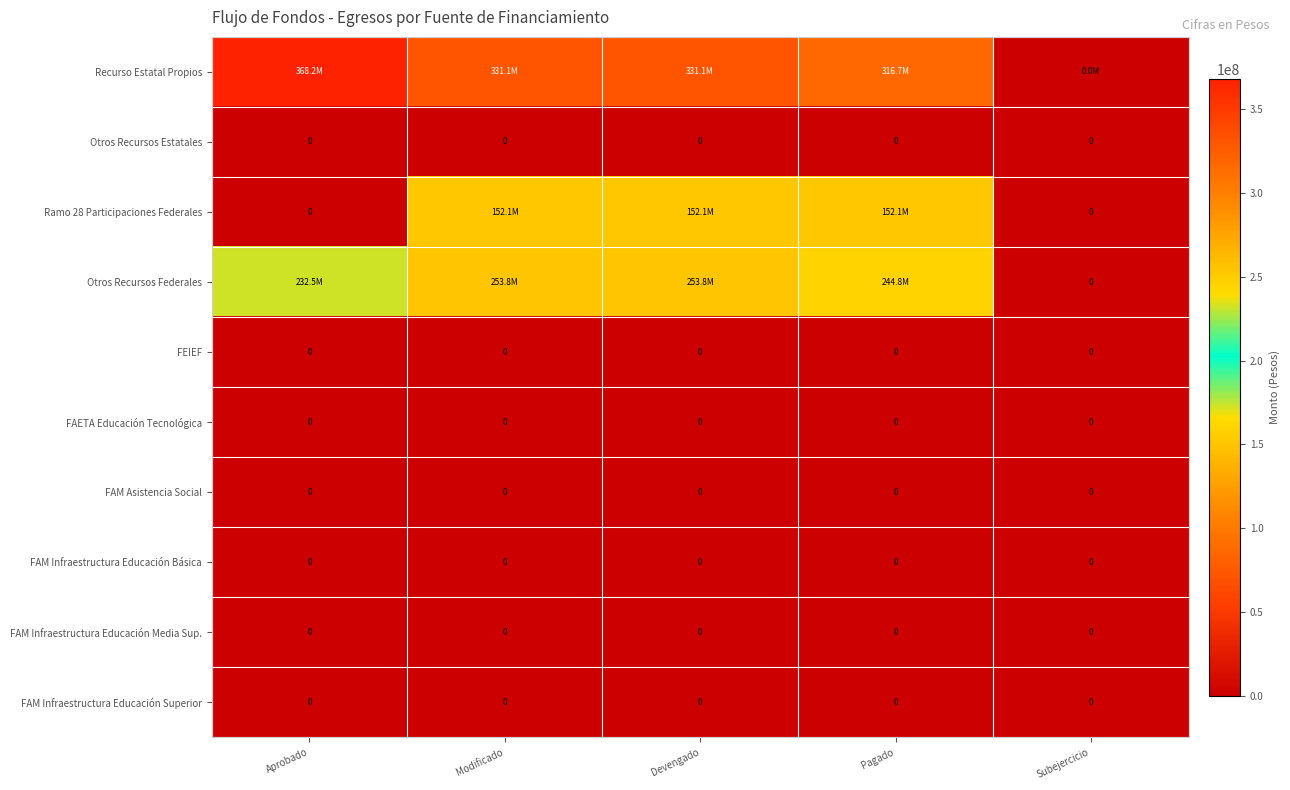

Is it true that FAM Infraestructura Educación Superior equals 0 at Devengado?

True